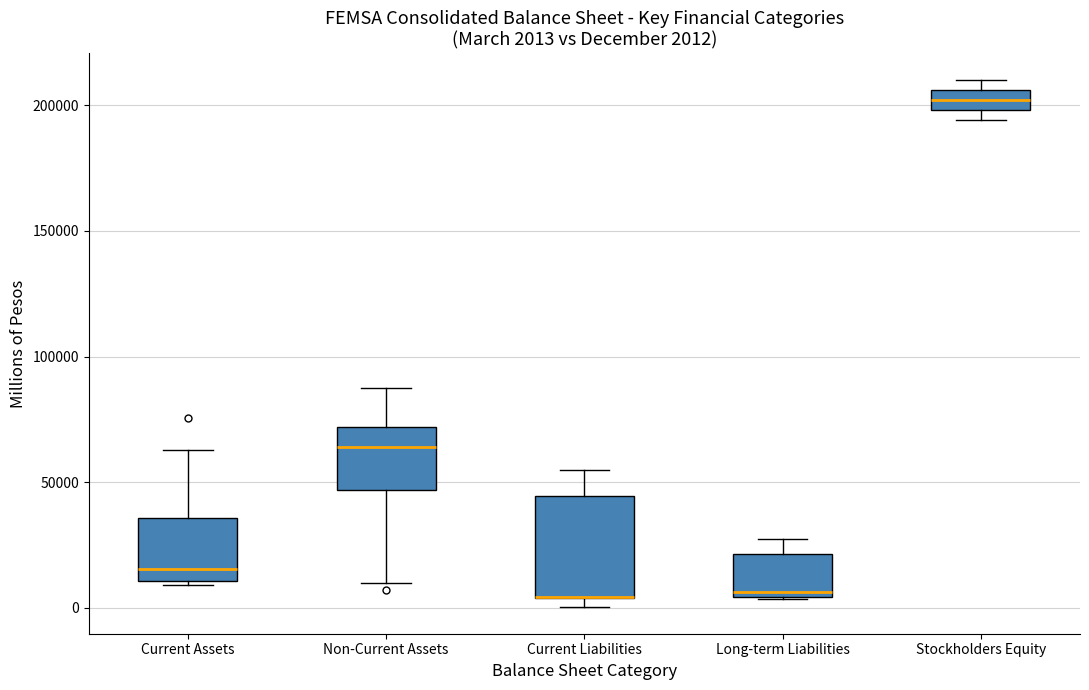

Which box is the tallest, from its lower edge to its upper edge?

Current Liabilities